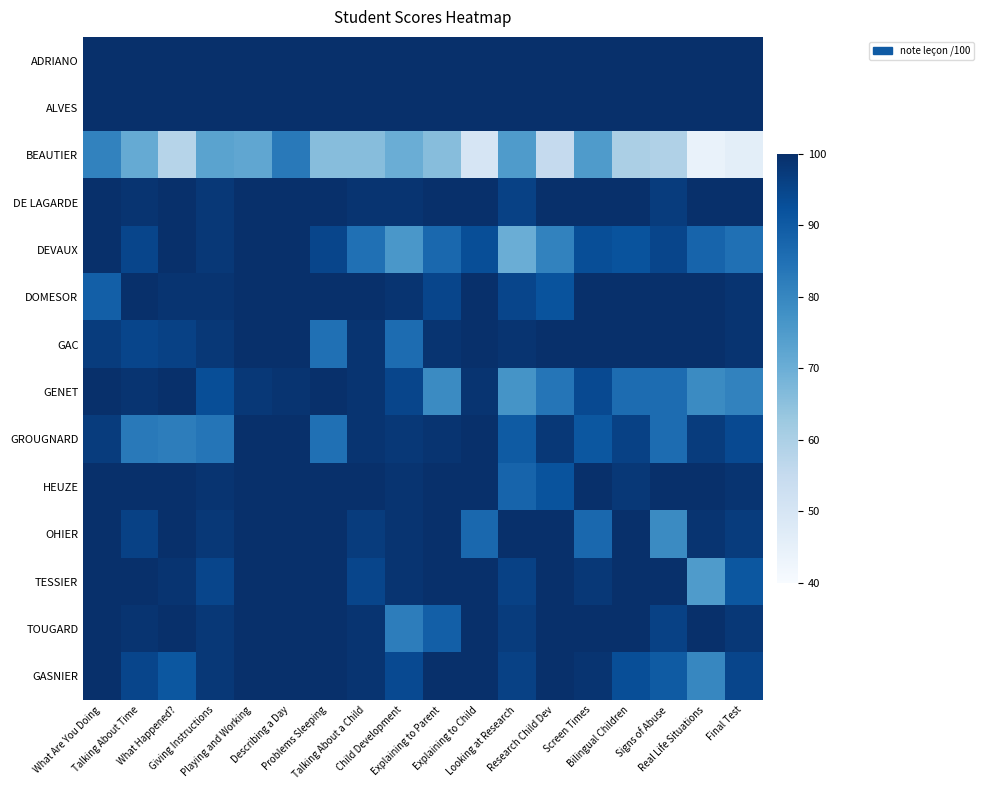

Reading left to right, what are all the values shown in this chart?

ADRIANO: What Are You Doing=100	Talking About Time=100	What Happened?=100	Giving Instructions=100	Playing and Working=100	Describing a Day=100	Problems Sleeping=100	Talking About a Child=100	Child Development=100	Explaining to Parent=100	Explaining to Child=100	Looking at Research=100	Research Child Dev=100	Screen Times=100	Bilingual Children=100	Signs of Abuse=100	Real Life Situations=100	Final Test=100
ALVES: What Are You Doing=100	Talking About Time=100	What Happened?=100	Giving Instructions=100	Playing and Working=100	Describing a Day=100	Problems Sleeping=100	Talking About a Child=100	Child Development=100	Explaining to Parent=100	Explaining to Child=100	Looking at Research=100	Research Child Dev=100	Screen Times=100	Bilingual Children=100	Signs of Abuse=100	Real Life Situations=100	Final Test=100
BEAUTIER: What Are You Doing=81	Talking About Time=71	What Happened?=58	Giving Instructions=73	Playing and Working=72	Describing a Day=83	Problems Sleeping=66	Talking About a Child=66	Child Development=70	Explaining to Parent=66	Explaining to Child=50	Looking at Research=75	Research Child Dev=55	Screen Times=75	Bilingual Children=60	Signs of Abuse=59	Real Life Situations=44	Final Test=46
DE LAGARDE: What Are You Doing=100	Talking About Time=99	What Happened?=100	Giving Instructions=98	Playing and Working=100	Describing a Day=100	Problems Sleeping=100	Talking About a Child=99	Child Development=99	Explaining to Parent=100	Explaining to Child=100	Looking at Research=96	Research Child Dev=100	Screen Times=100	Bilingual Children=100	Signs of Abuse=97	Real Life Situations=100	Final Test=100
DEVAUX: What Are You Doing=100	Talking About Time=95	What Happened?=100	Giving Instructions=98	Playing and Working=100	Describing a Day=100	Problems Sleeping=95	Talking About a Child=85	Child Development=76	Explaining to Parent=87	Explaining to Child=93	Looking at Research=70	Research Child Dev=81	Screen Times=93	Bilingual Children=92	Signs of Abuse=95	Real Life Situations=88	Final Test=85
DOMESOR: What Are You Doing=89	Talking About Time=100	What Happened?=99	Giving Instructions=99	Playing and Working=100	Describing a Day=100	Problems Sleeping=100	Talking About a Child=100	Child Development=99	Explaining to Parent=95	Explaining to Child=100	Looking at Research=95	Research Child Dev=92	Screen Times=100	Bilingual Children=100	Signs of Abuse=100	Real Life Situations=100	Final Test=99
GAC: What Are You Doing=97	Talking About Time=95	What Happened?=96	Giving Instructions=98	Playing and Working=100	Describing a Day=100	Problems Sleeping=85	Talking About a Child=99	Child Development=86	Explaining to Parent=99	Explaining to Child=100	Looking at Research=99	Research Child Dev=100	Screen Times=100	Bilingual Children=100	Signs of Abuse=100	Real Life Situations=100	Final Test=99
GENET: What Are You Doing=100	Talking About Time=99	What Happened?=100	Giving Instructions=93	Playing and Working=98	Describing a Day=99	Problems Sleeping=100	Talking About a Child=99	Child Development=95	Explaining to Parent=79	Explaining to Child=99	Looking at Research=77	Research Child Dev=84	Screen Times=94	Bilingual Children=86	Signs of Abuse=86	Real Life Situations=79	Final Test=81
GROUGNARD: What Are You Doing=97	Talking About Time=83	What Happened?=82	Giving Instructions=84	Playing and Working=100	Describing a Day=100	Problems Sleeping=85	Talking About a Child=99	Child Development=98	Explaining to Parent=99	Explaining to Child=100	Looking at Research=90	Research Child Dev=98	Screen Times=91	Bilingual Children=96	Signs of Abuse=86	Real Life Situations=97	Final Test=94
HEUZE: What Are You Doing=100	Talking About Time=100	What Happened?=100	Giving Instructions=99	Playing and Working=100	Describing a Day=100	Problems Sleeping=100	Talking About a Child=100	Child Development=99	Explaining to Parent=100	Explaining to Child=100	Looking at Research=88	Research Child Dev=92	Screen Times=100	Bilingual Children=98	Signs of Abuse=100	Real Life Situations=100	Final Test=99
OHIER: What Are You Doing=100	Talking About Time=96	What Happened?=100	Giving Instructions=98	Playing and Working=100	Describing a Day=100	Problems Sleeping=100	Talking About a Child=97	Child Development=99	Explaining to Parent=100	Explaining to Child=87	Looking at Research=100	Research Child Dev=100	Screen Times=87	Bilingual Children=100	Signs of Abuse=79	Real Life Situations=99	Final Test=97
TESSIER: What Are You Doing=100	Talking About Time=100	What Happened?=99	Giving Instructions=95	Playing and Working=100	Describing a Day=100	Problems Sleeping=100	Talking About a Child=95	Child Development=99	Explaining to Parent=100	Explaining to Child=100	Looking at Research=96	Research Child Dev=100	Screen Times=98	Bilingual Children=100	Signs of Abuse=100	Real Life Situations=75	Final Test=91
TOUGARD: What Are You Doing=100	Talking About Time=99	What Happened?=100	Giving Instructions=98	Playing and Working=100	Describing a Day=100	Problems Sleeping=100	Talking About a Child=99	Child Development=82	Explaining to Parent=89	Explaining to Child=100	Looking at Research=97	Research Child Dev=100	Screen Times=100	Bilingual Children=100	Signs of Abuse=96	Real Life Situations=100	Final Test=98
GASNIER: What Are You Doing=100	Talking About Time=95	What Happened?=91	Giving Instructions=98	Playing and Working=100	Describing a Day=100	Problems Sleeping=100	Talking About a Child=99	Child Development=94	Explaining to Parent=100	Explaining to Child=100	Looking at Research=96	Research Child Dev=100	Screen Times=99	Bilingual Children=93	Signs of Abuse=90	Real Life Situations=80	Final Test=95